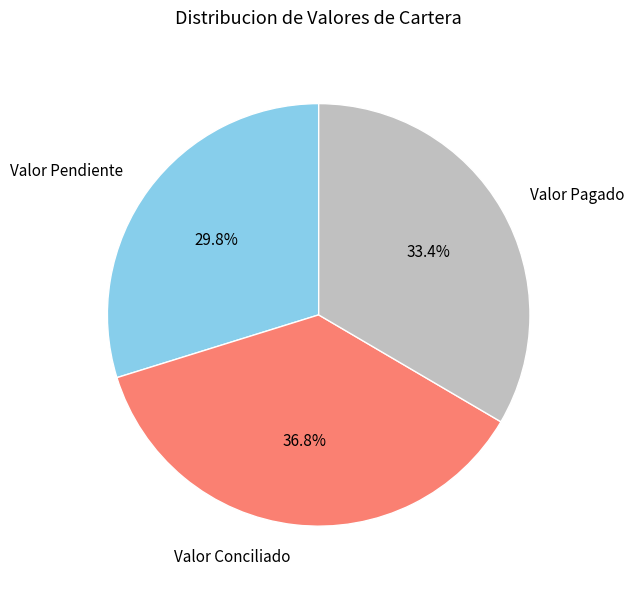

Is it true that Valor Pagado is 47% of the pie?

False